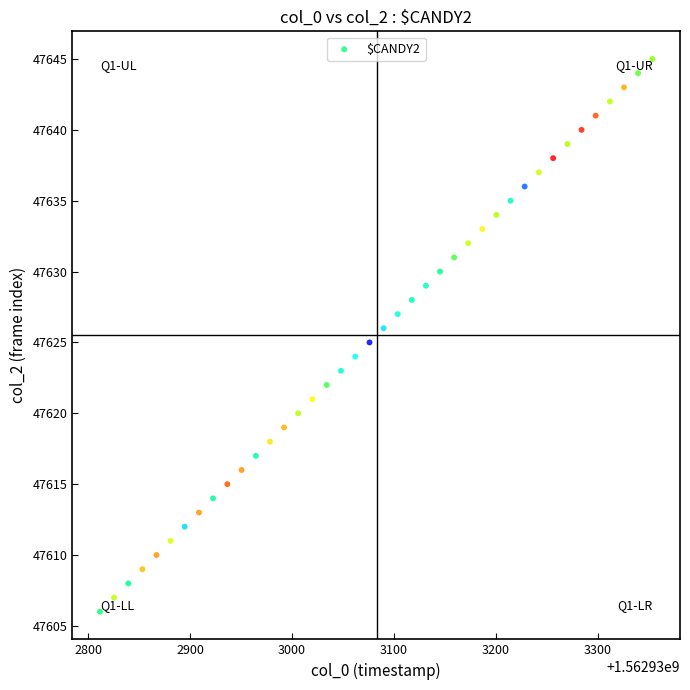

What is the range of Y values (max minus min)?

39